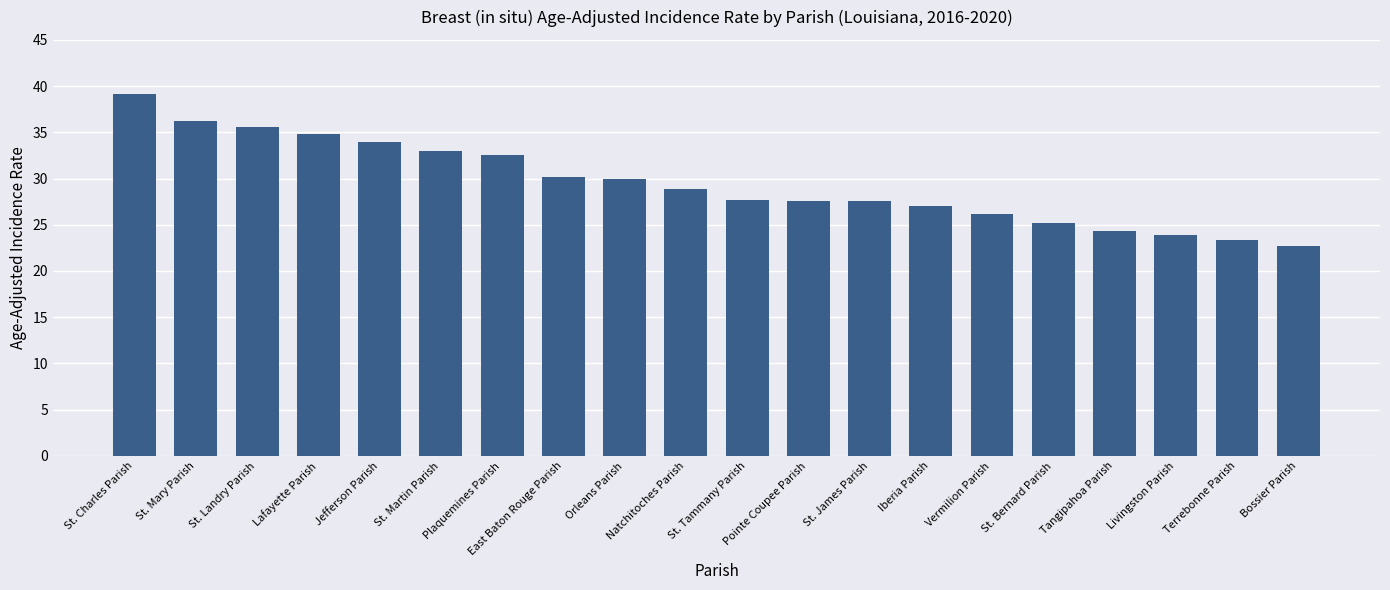

What is the change in value from St. Tammany Parish to St. James Parish?

-0.1